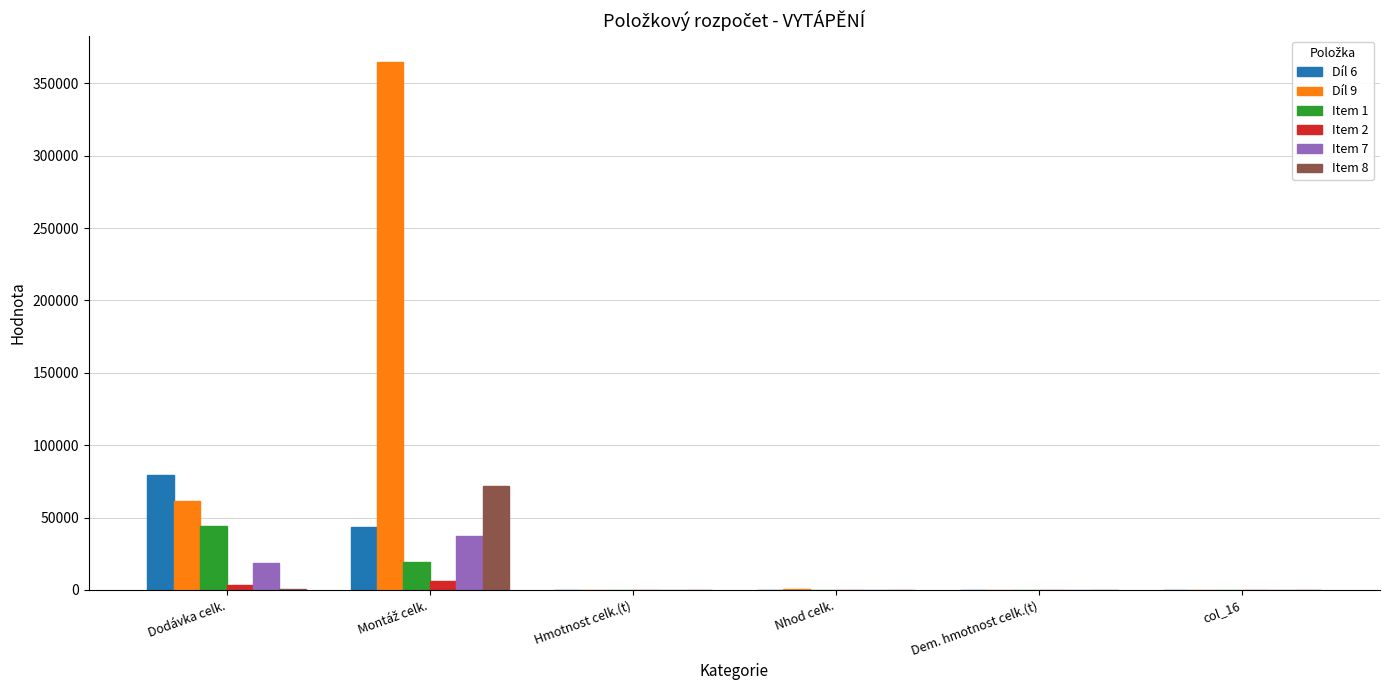

What is the maximum value for Díl 9?

364692.3